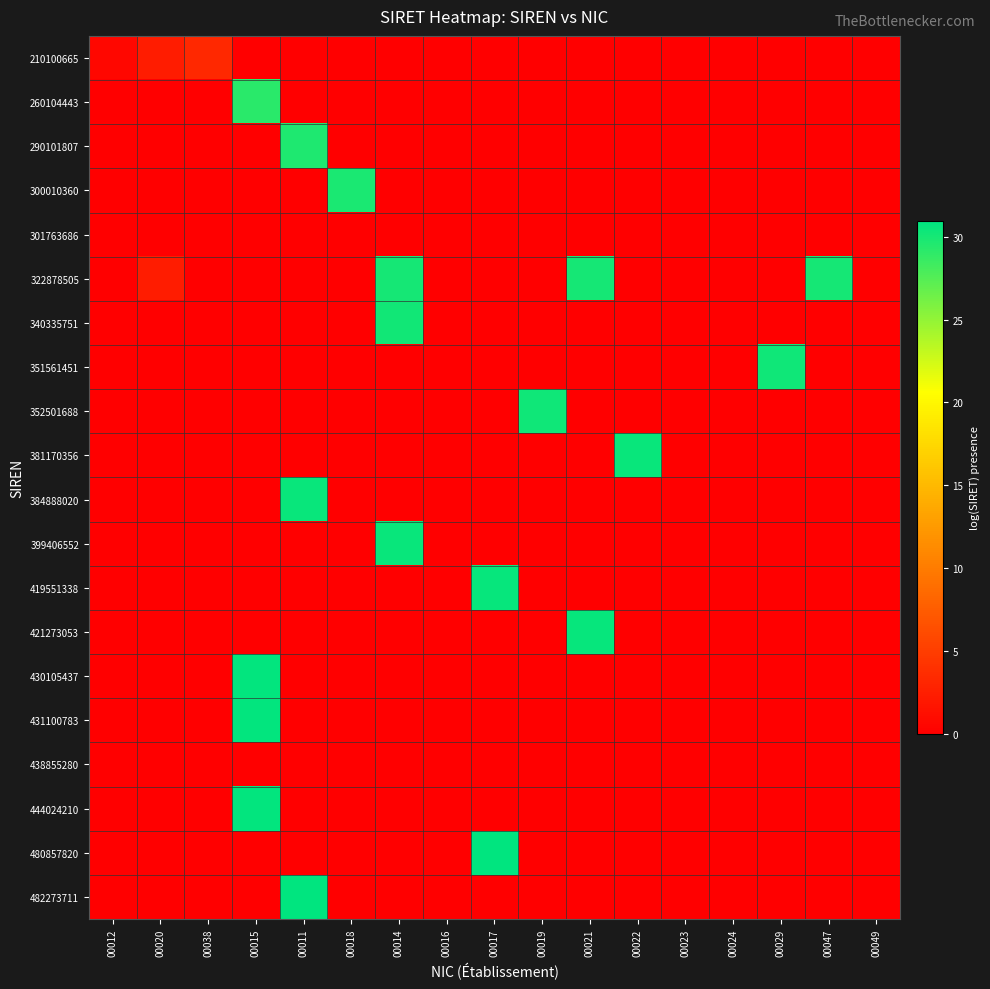

Reading right to left, list all the values displayed in this chart.

210100665: 00049=0.0	00047=0.0	00029=0.0	00024=0.0	00023=0.0	00022=0.0	00021=0.0	00019=0.0	00017=0.0	00016=0.0	00014=0.0	00018=0.0	00011=0.0	00015=0.0	00038=3.3	00020=2.3	00012=0.7
260104443: 00049=0.0	00047=0.0	00029=0.0	00024=0.0	00023=0.0	00022=0.0	00021=0.0	00019=0.0	00017=0.0	00016=0.0	00014=0.0	00018=0.0	00011=0.0	00015=29.2	00038=0.0	00020=0.0	00012=0.0
290101807: 00049=0.0	00047=0.0	00029=0.0	00024=0.0	00023=0.0	00022=0.0	00021=0.0	00019=0.0	00017=0.0	00016=0.0	00014=0.0	00018=0.0	00011=29.7	00015=0.0	00038=0.0	00020=0.0	00012=0.0
300010360: 00049=0.0	00047=0.0	00029=0.0	00024=0.0	00023=0.0	00022=0.0	00021=0.0	00019=0.0	00017=0.0	00016=0.0	00014=0.0	00018=29.8	00011=0.0	00015=0.0	00038=0.0	00020=0.0	00012=0.0
301763686: 00049=0.0	00047=0.0	00029=0.0	00024=0.0	00023=0.0	00022=0.0	00021=0.0	00019=0.0	00017=0.0	00016=0.0	00014=0.0	00018=0.0	00011=0.0	00015=0.0	00038=0.0	00020=0.0	00012=0.0
322878505: 00049=0.0	00047=30.1	00029=0.0	00024=0.0	00023=0.0	00022=0.0	00021=30.1	00019=0.0	00017=0.0	00016=0.0	00014=30.1	00018=0.0	00011=0.0	00015=0.0	00038=0.0	00020=2.3	00012=0.0
340335751: 00049=0.0	00047=0.0	00029=0.0	00024=0.0	00023=0.0	00022=0.0	00021=0.0	00019=0.0	00017=0.0	00016=0.0	00014=30.2	00018=0.0	00011=0.0	00015=0.0	00038=0.0	00020=0.0	00012=0.0
351561451: 00049=0.0	00047=0.0	00029=30.3	00024=0.0	00023=0.0	00022=0.0	00021=0.0	00019=0.0	00017=0.0	00016=0.0	00014=0.0	00018=0.0	00011=0.0	00015=0.0	00038=0.0	00020=0.0	00012=0.0
352501688: 00049=0.0	00047=0.0	00029=0.0	00024=0.0	00023=0.0	00022=0.0	00021=0.0	00019=30.3	00017=0.0	00016=0.0	00014=0.0	00018=0.0	00011=0.0	00015=0.0	00038=0.0	00020=0.0	00012=0.0
381170356: 00049=0.0	00047=0.0	00029=0.0	00024=0.0	00023=0.0	00022=30.5	00021=0.0	00019=0.0	00017=0.0	00016=0.0	00014=0.0	00018=0.0	00011=0.0	00015=0.0	00038=0.0	00020=0.0	00012=0.0
384888020: 00049=0.0	00047=0.0	00029=0.0	00024=0.0	00023=0.0	00022=0.0	00021=0.0	00019=0.0	00017=0.0	00016=0.0	00014=0.0	00018=0.0	00011=30.5	00015=0.0	00038=0.0	00020=0.0	00012=0.0
399406552: 00049=0.0	00047=0.0	00029=0.0	00024=0.0	00023=0.0	00022=0.0	00021=0.0	00019=0.0	00017=0.0	00016=0.0	00014=30.6	00018=0.0	00011=0.0	00015=0.0	00038=0.0	00020=0.0	00012=0.0
419551338: 00049=0.0	00047=0.0	00029=0.0	00024=0.0	00023=0.0	00022=0.0	00021=0.0	00019=0.0	00017=30.7	00016=0.0	00014=0.0	00018=0.0	00011=0.0	00015=0.0	00038=0.0	00020=0.0	00012=0.0
421273053: 00049=0.0	00047=0.0	00029=0.0	00024=0.0	00023=0.0	00022=0.0	00021=30.7	00019=0.0	00017=0.0	00016=0.0	00014=0.0	00018=0.0	00011=0.0	00015=0.0	00038=0.0	00020=0.0	00012=0.0
430105437: 00049=0.0	00047=0.0	00029=0.0	00024=0.0	00023=0.0	00022=0.0	00021=0.0	00019=0.0	00017=0.0	00016=0.0	00014=0.0	00018=0.0	00011=0.0	00015=30.7	00038=0.0	00020=0.0	00012=0.0
431100783: 00049=0.0	00047=0.0	00029=0.0	00024=0.0	00023=0.0	00022=0.0	00021=0.0	00019=0.0	00017=0.0	00016=0.0	00014=0.0	00018=0.0	00011=0.0	00015=30.7	00038=0.0	00020=0.0	00012=0.0
438855280: 00049=0.0	00047=0.0	00029=0.0	00024=0.0	00023=0.0	00022=0.0	00021=0.0	00019=0.0	00017=0.0	00016=0.0	00014=0.0	00018=0.0	00011=0.0	00015=0.0	00038=0.0	00020=0.0	00012=0.0
444024210: 00049=0.0	00047=0.0	00029=0.0	00024=0.0	00023=0.0	00022=0.0	00021=0.0	00019=0.0	00017=0.0	00016=0.0	00014=0.0	00018=0.0	00011=0.0	00015=30.8	00038=0.0	00020=0.0	00012=0.0
480857820: 00049=0.0	00047=0.0	00029=0.0	00024=0.0	00023=0.0	00022=0.0	00021=0.0	00019=0.0	00017=30.9	00016=0.0	00014=0.0	00018=0.0	00011=0.0	00015=0.0	00038=0.0	00020=0.0	00012=0.0
482273711: 00049=0.0	00047=0.0	00029=0.0	00024=0.0	00023=0.0	00022=0.0	00021=0.0	00019=0.0	00017=0.0	00016=0.0	00014=0.0	00018=0.0	00011=30.9	00015=0.0	00038=0.0	00020=0.0	00012=0.0